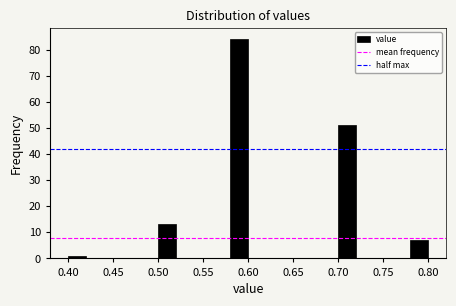

Which range on the x-axis has the tallest bar?

0.58 to 0.60